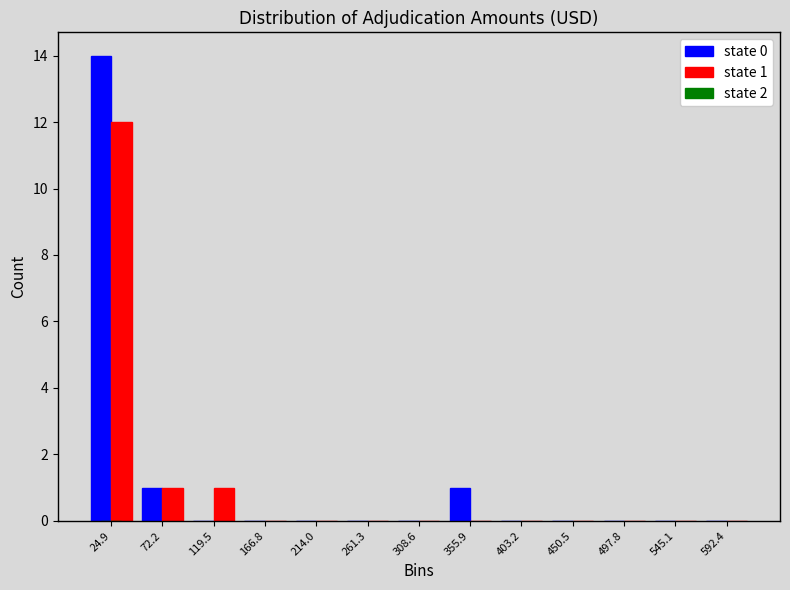

Reading right to left, list all the values displayed in this chart.

state 0: 592.4=0	545.1=0	497.8=0	450.5=0	403.2=0	355.9=1	308.6=0	261.3=0	214.0=0	166.8=0	119.5=0	72.2=1	24.9=14
state 1: 592.4=0	545.1=0	497.8=0	450.5=0	403.2=0	355.9=0	308.6=0	261.3=0	214.0=0	166.8=0	119.5=1	72.2=1	24.9=12